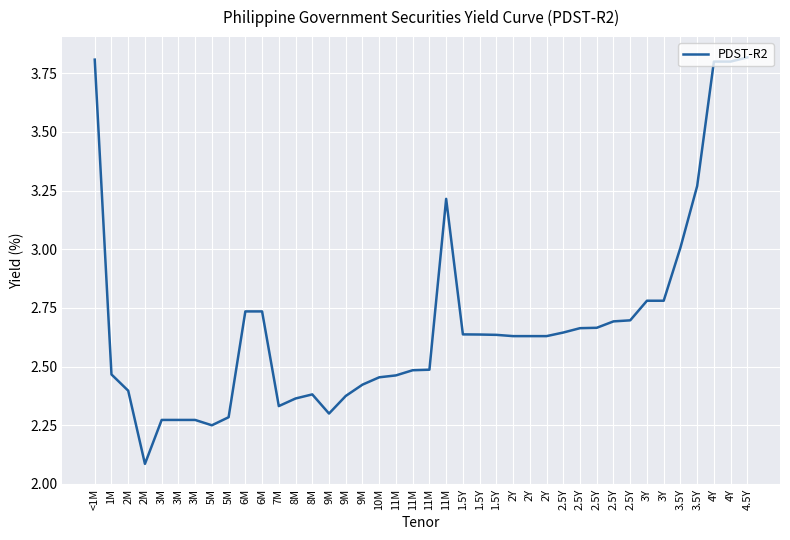

Where is the first local minimum?

2M